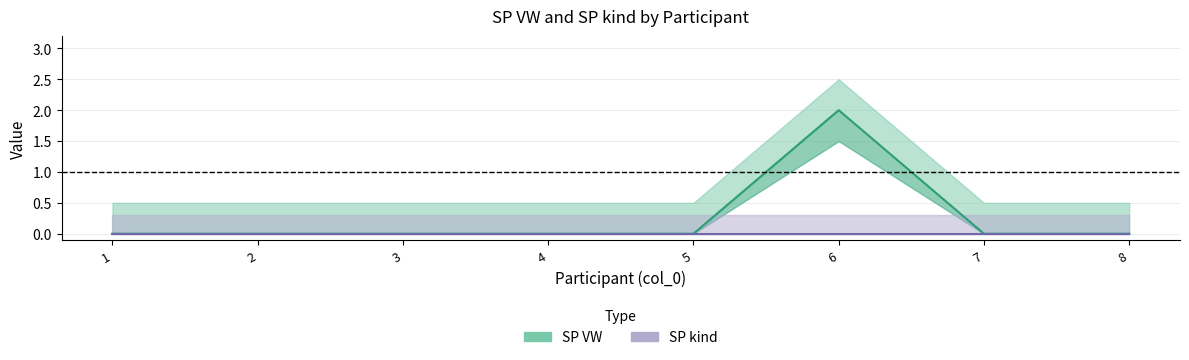

Rank the series at 8 from lowest to highest value.

SP VW, SP kind